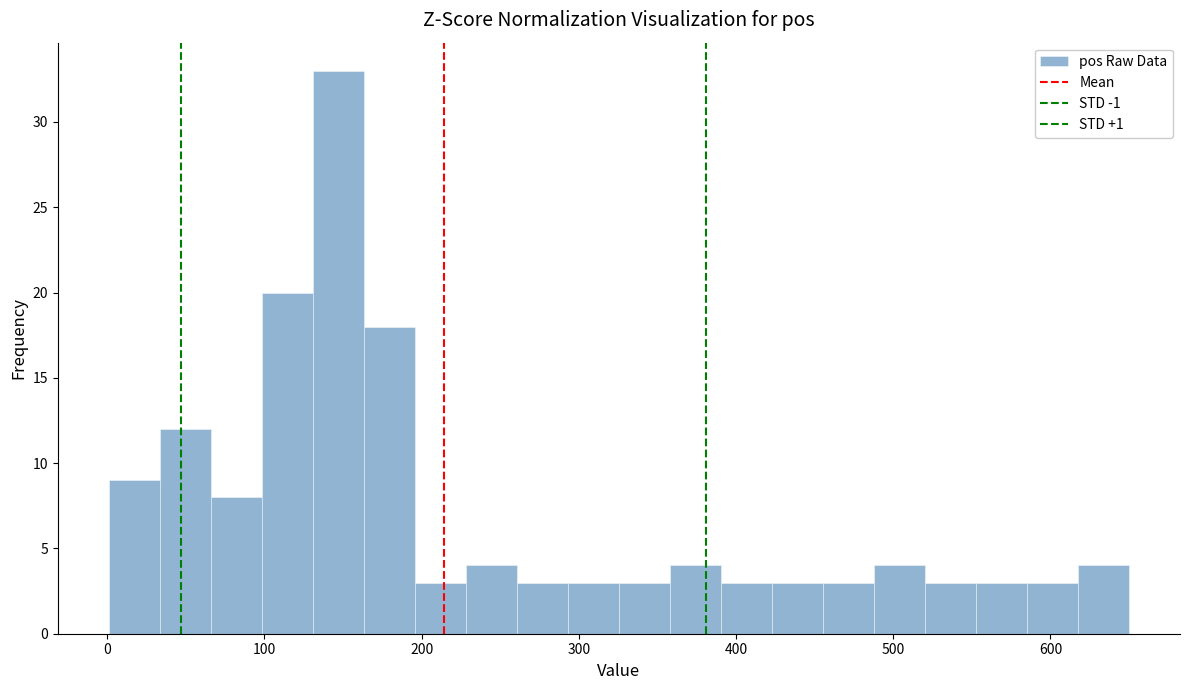

Read against the x-axis, roughly where is the centre of the tallest bar?

150